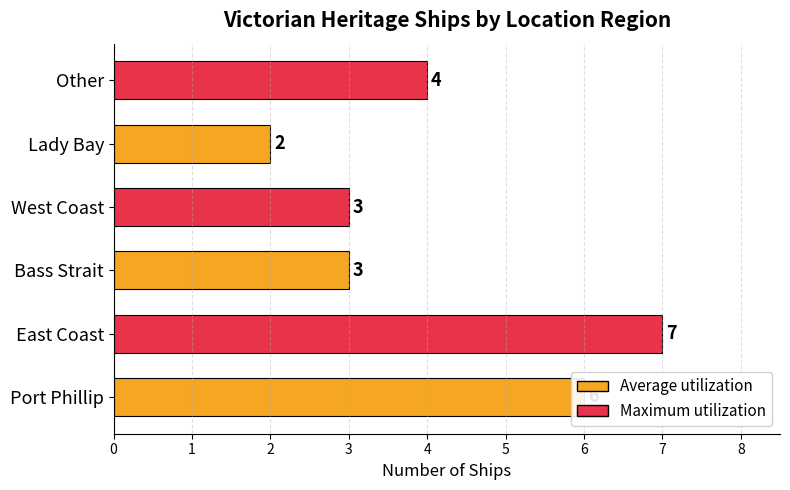

Does the chart contain stacked bars?

No